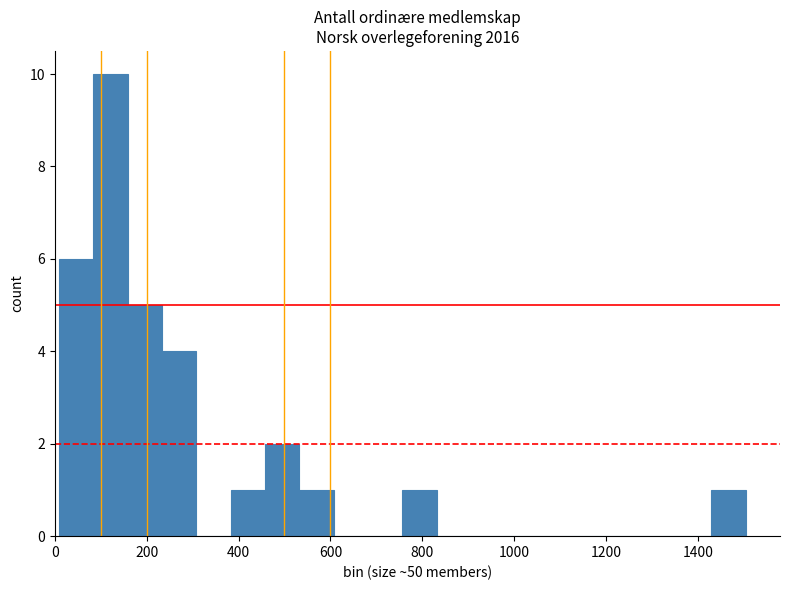

Read against the x-axis, roughly where is the centre of the tallest bar?

120